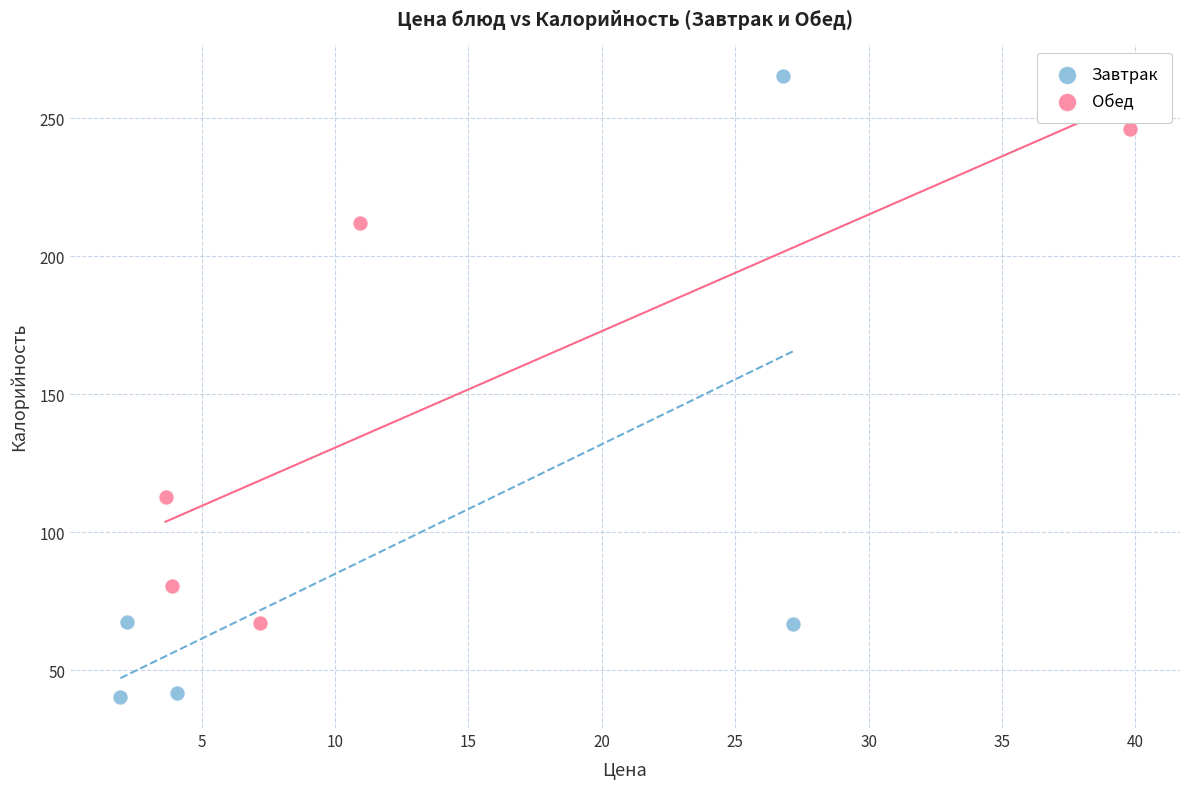

Which series has the largest Y range (max minus min)?

Завтрак